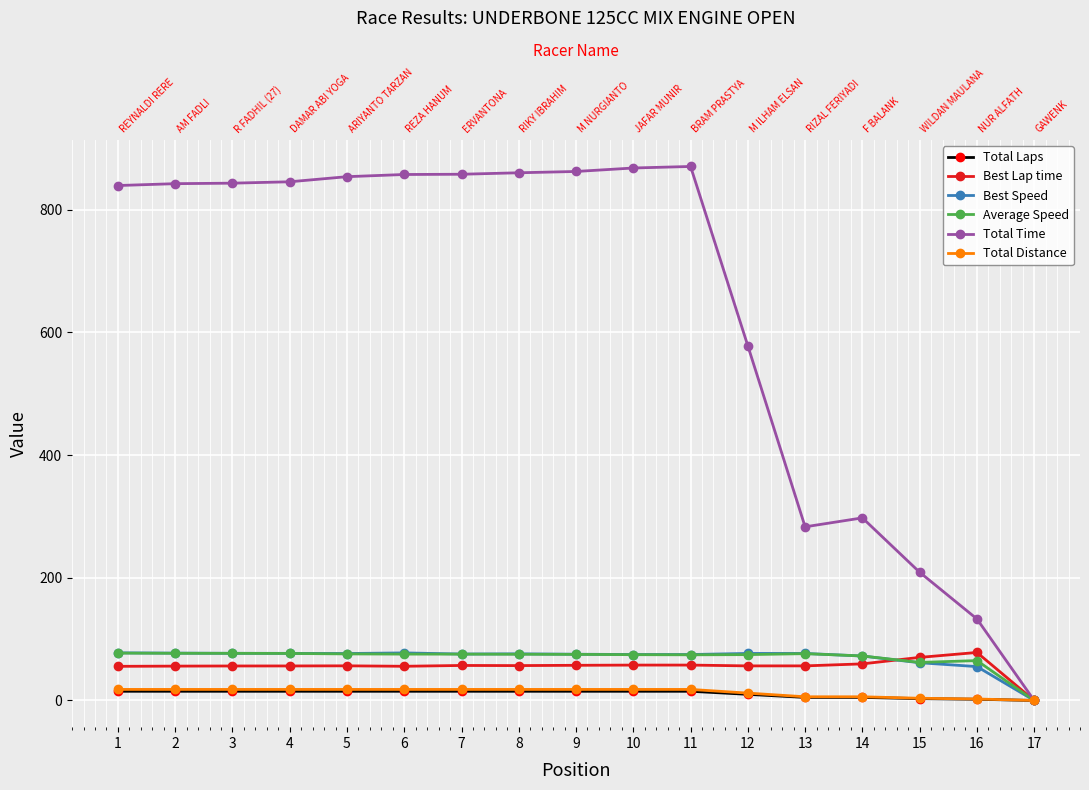

Which series has the widest spread of values?

Total Time